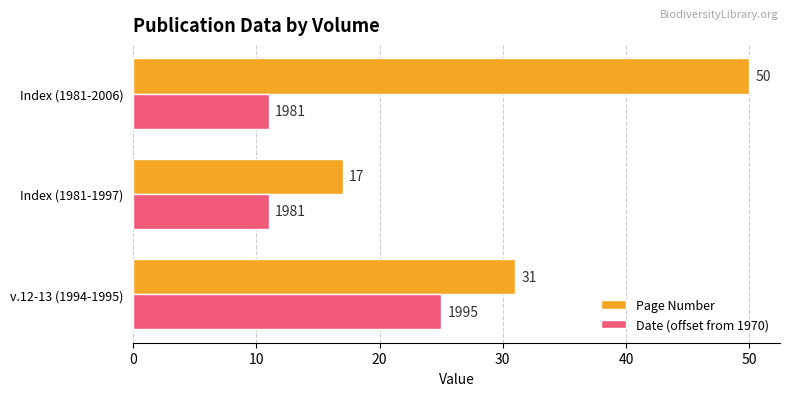

The value of Page Number at Index (1981-2006) is 50. True or false?

True